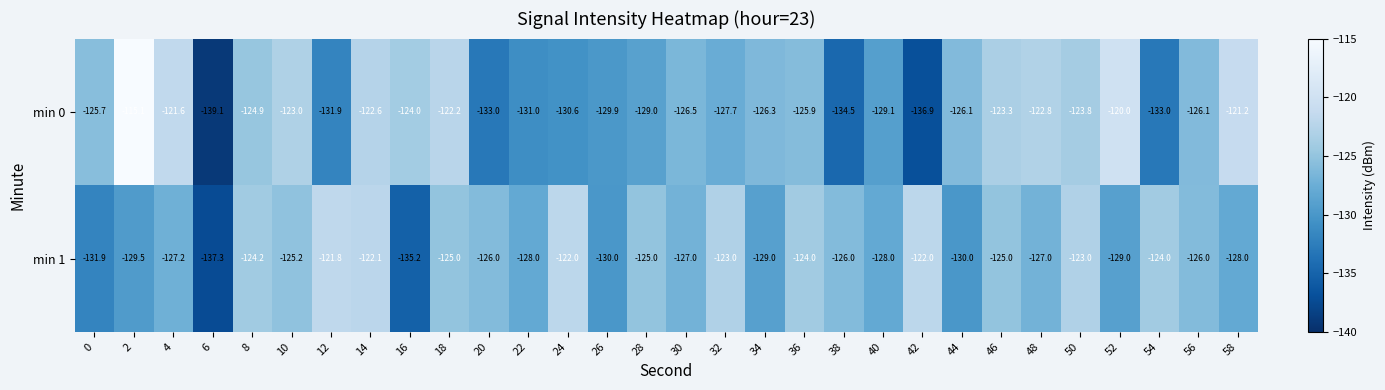

What is the difference between the min 0 values at 34 and 12?

5.6